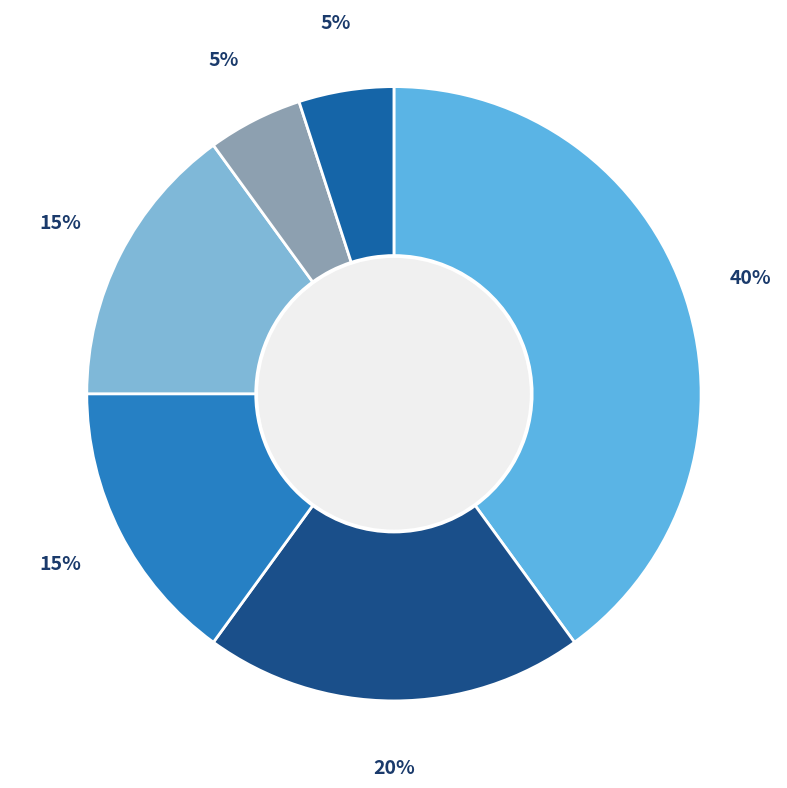

How many slices are in this pie chart?

6